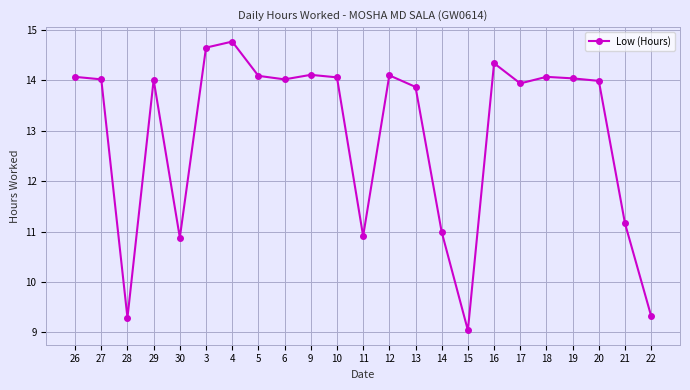

What is the change in value from 28 to 29?

+4.7